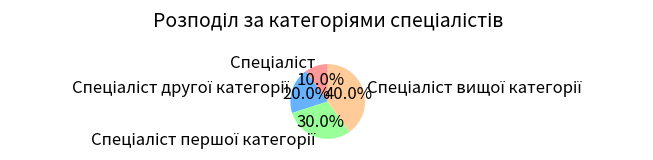

Count the number of slices in the pie.

4